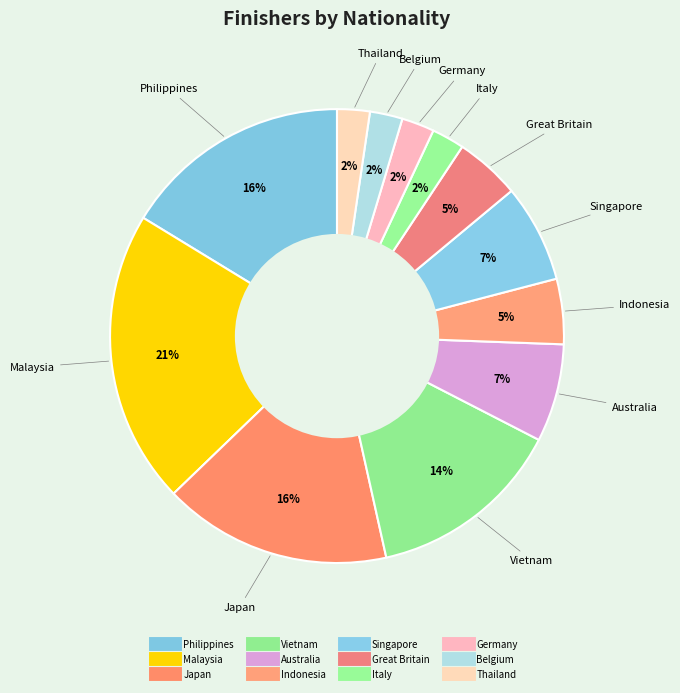

How many segments does this pie chart have?

12